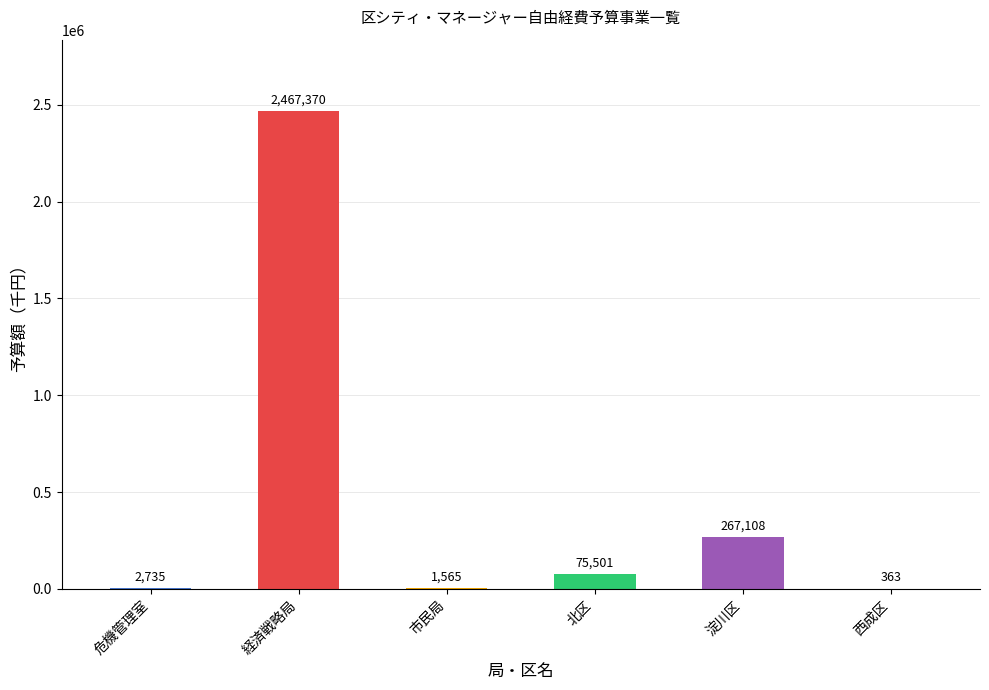

What is the maximum value shown in the chart?

2467370